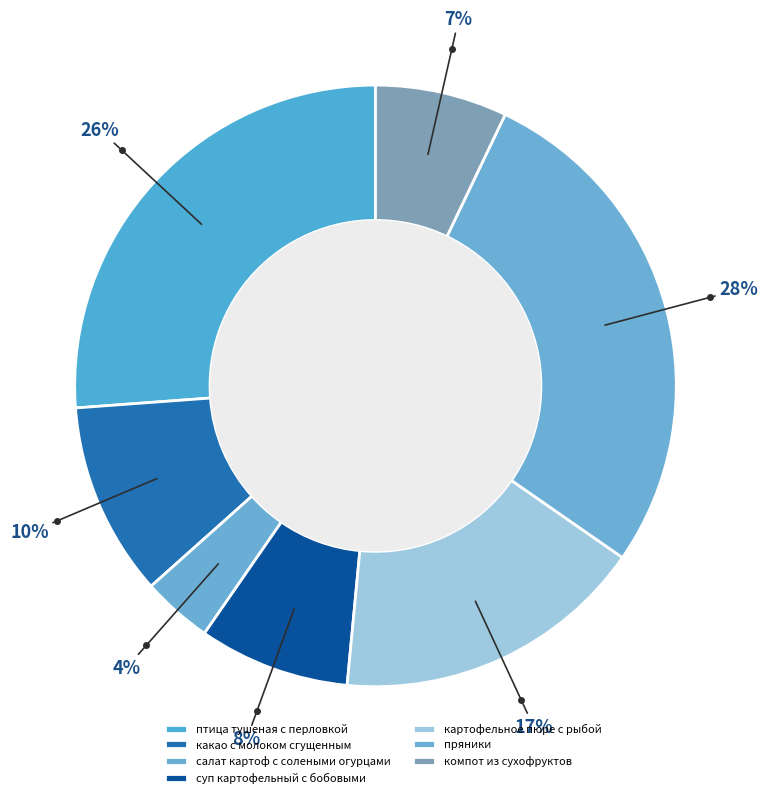

Is it true that компот из сухофруктов is 22% of the pie?

False